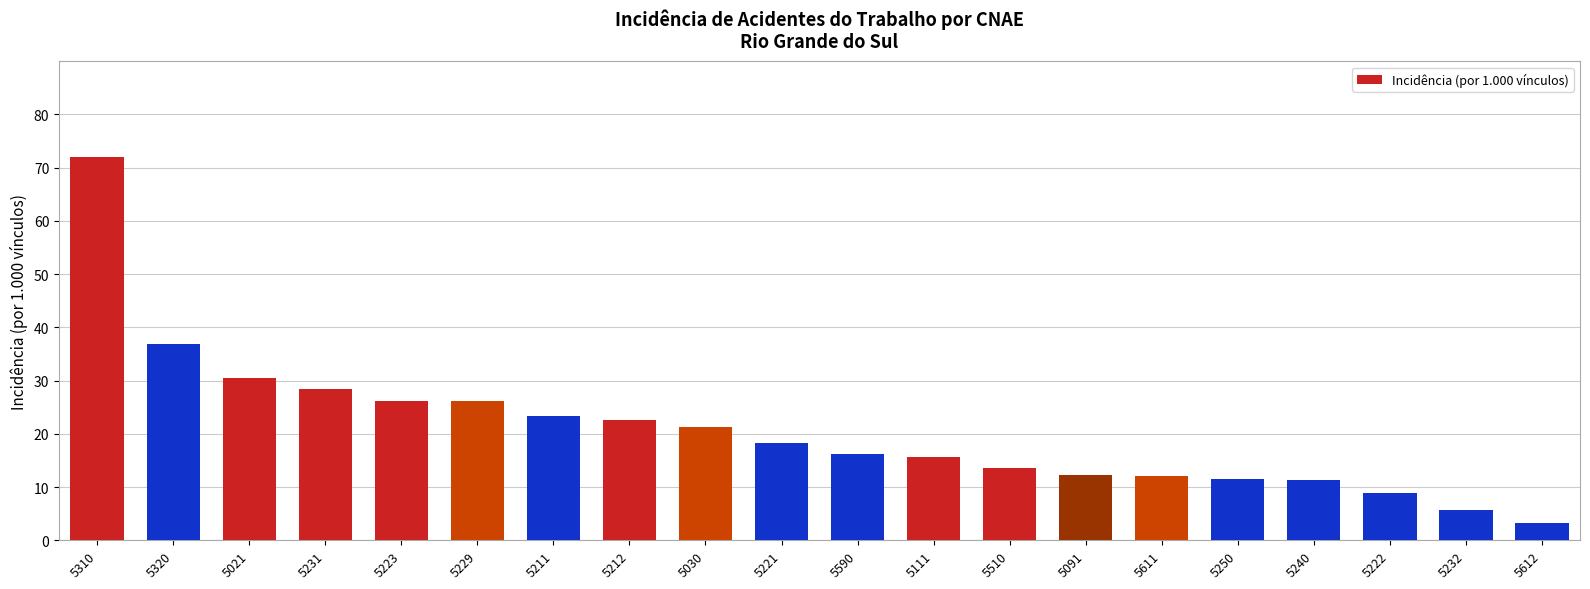

What position from the right is 5030?

12